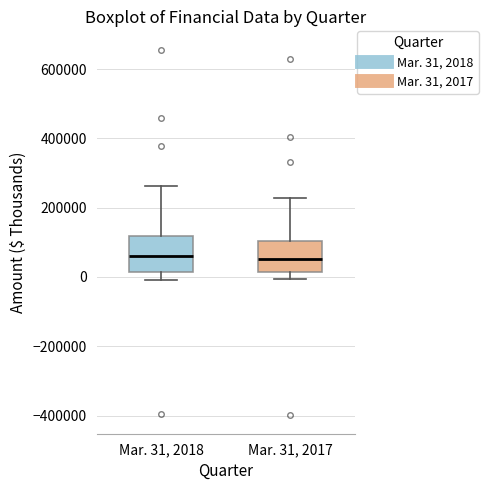

Reading left to right, read every box against the y-axis: the position of its median line, the range the box covers, and the ends of its whiskers. The values are not printed on the chart, so give them approximately, as read against the axis.

Mar. 31, 2018: median 60000, box 20000 to 120000, whiskers 0 to 260000
Mar. 31, 2017: median 60000, box 20000 to 100000, whiskers 0 to 220000